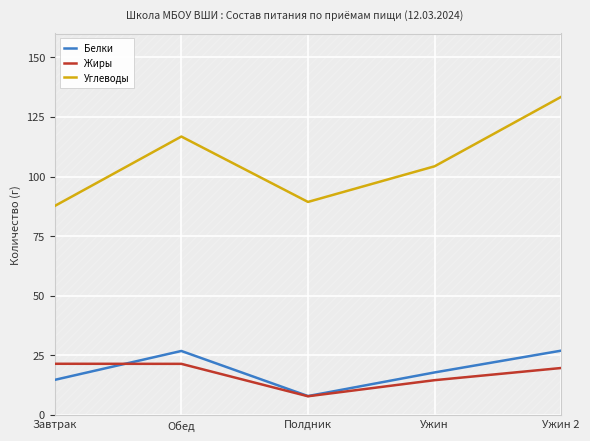

At how many categories does at least one series exceed 107?

2